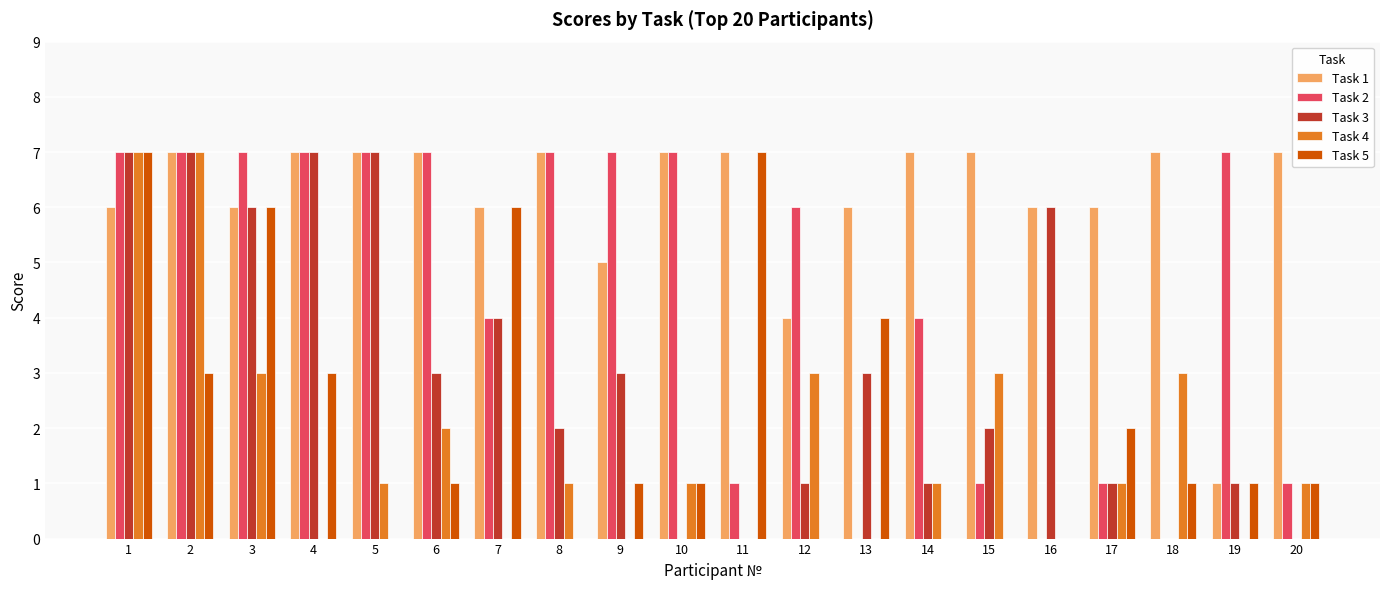

Reading left to right, extract all data points from this chart.

Task 1: 1=6	2=7	3=6	4=7	5=7	6=7	7=6	8=7	9=5	10=7	11=7	12=4	13=6	14=7	15=7	16=6	17=6	18=7	19=1	20=7
Task 2: 1=7	2=7	3=7	4=7	5=7	6=7	7=4	8=7	9=7	10=7	11=1	12=6	13=0	14=4	15=1	16=0	17=1	18=0	19=7	20=1
Task 3: 1=7	2=7	3=6	4=7	5=7	6=3	7=4	8=2	9=3	10=0	11=0	12=1	13=3	14=1	15=2	16=6	17=1	18=0	19=1	20=0
Task 4: 1=7	2=7	3=3	4=0	5=1	6=2	7=0	8=1	9=0	10=1	11=0	12=3	13=0	14=1	15=3	16=0	17=1	18=3	19=0	20=1
Task 5: 1=7	2=3	3=6	4=3	5=0	6=1	7=6	8=0	9=1	10=1	11=7	12=0	13=4	14=0	15=0	16=0	17=2	18=1	19=1	20=1